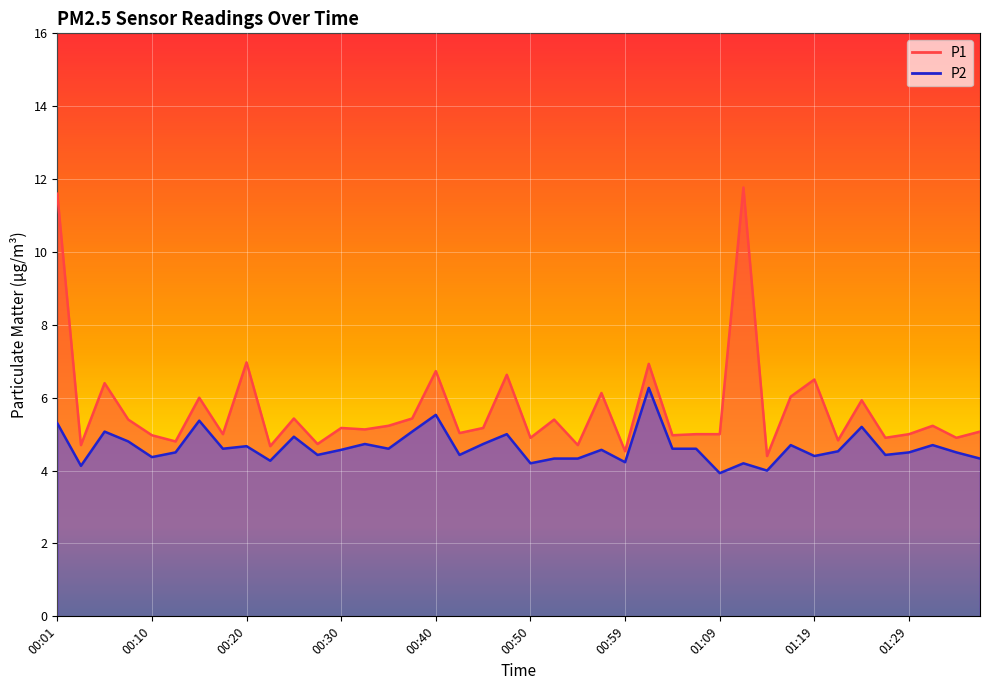

Rank the series by their maximum value, from highest to lowest.

P1, P2